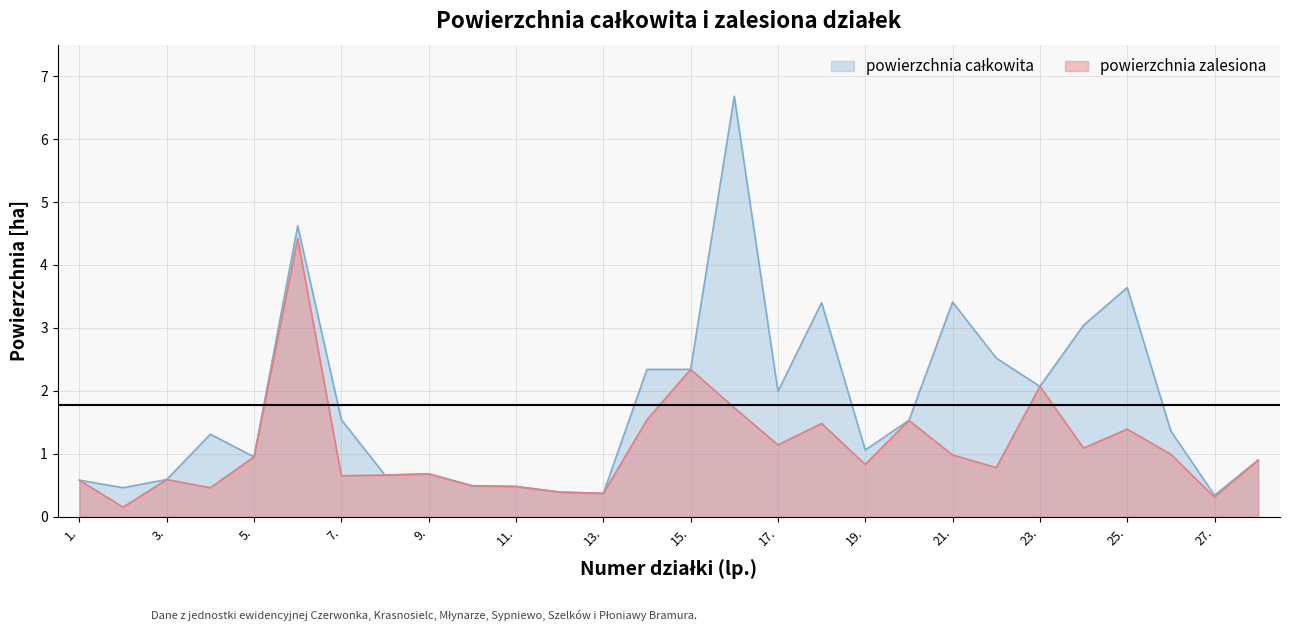

How many data points in powierzchnia całkowita are above 1?

16